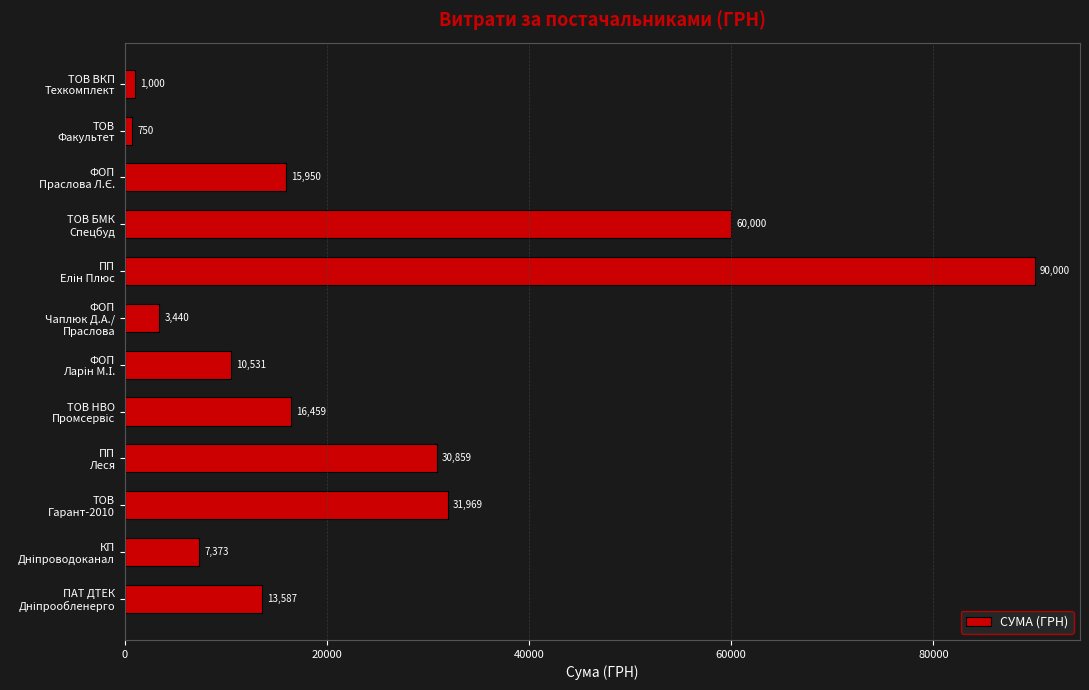

What is the smallest value displayed?

750.0